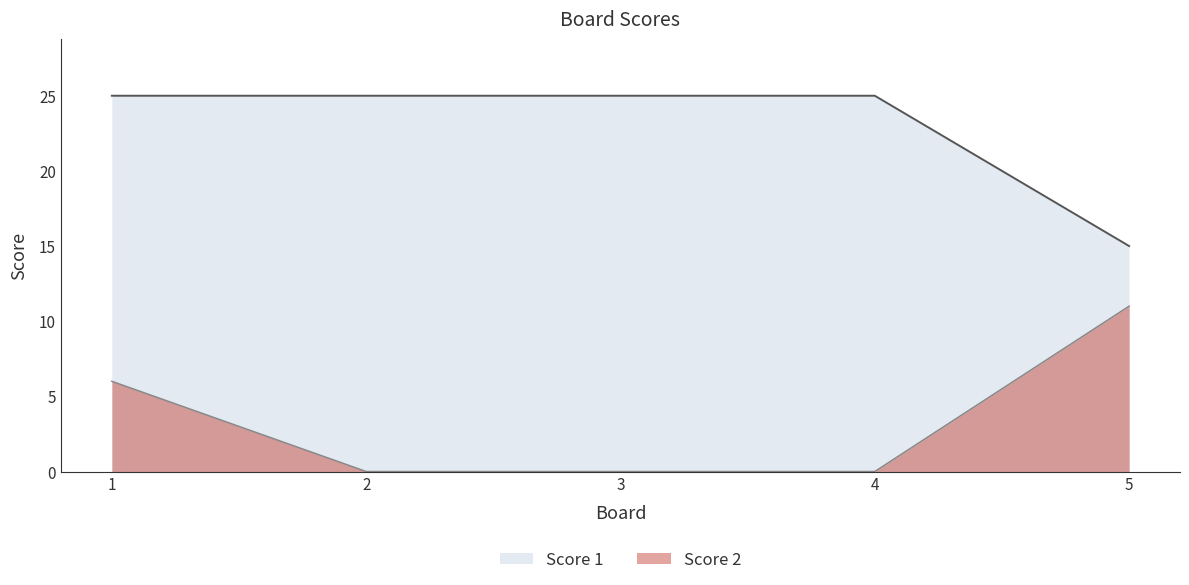

True or false: Score 2 and Score 1 intersect in this chart.

False